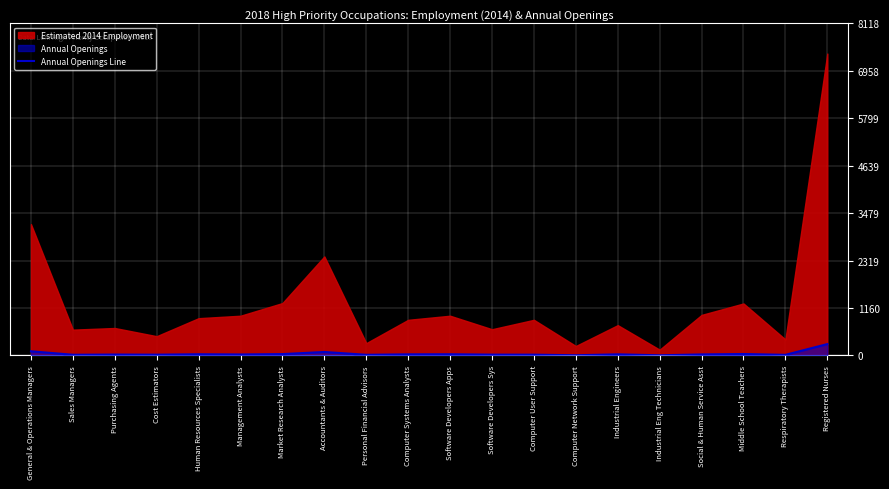

At which label does the data first exceed 24?

General & Operations Managers